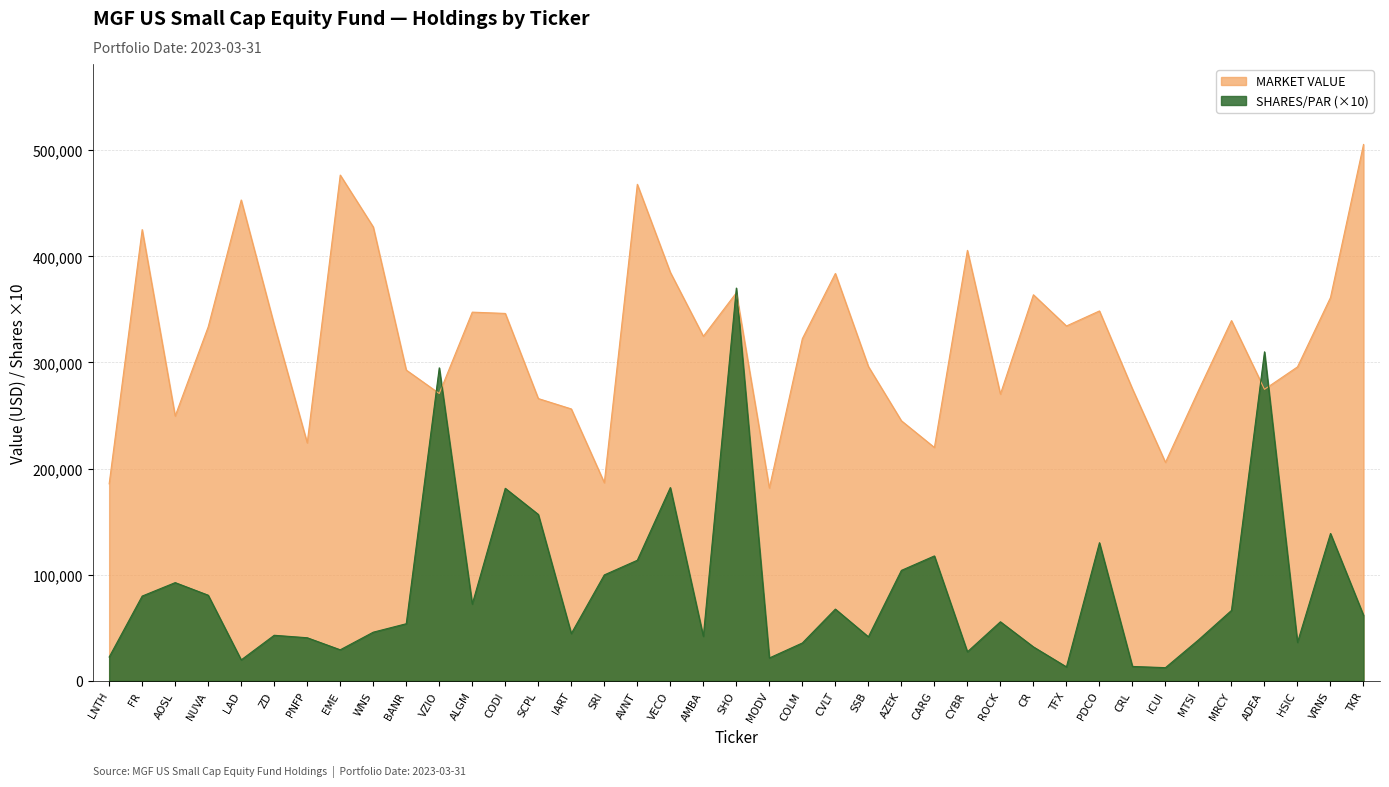

Between NUVA and ROCK, which series saw the biggest shift?

MARKET VALUE